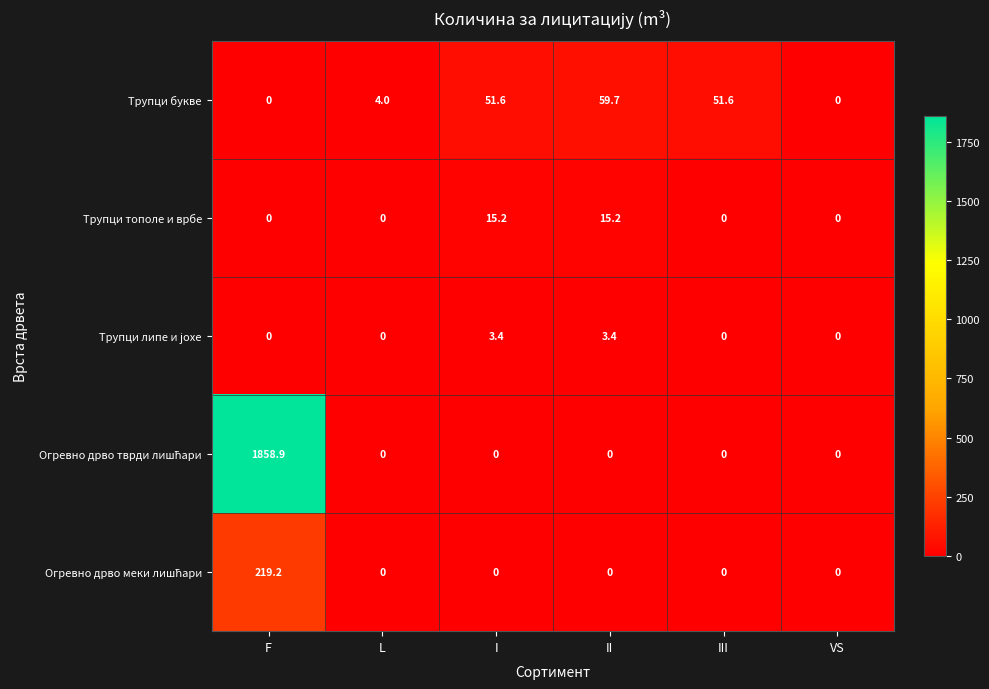

The Трупци букве series shows 51.6 at III. True or false?

True